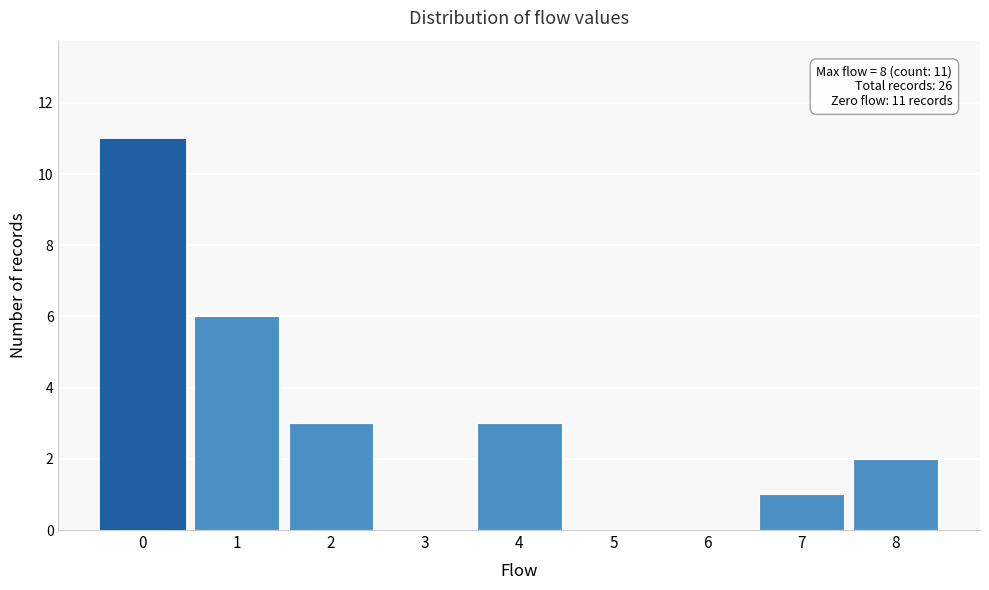

Over which range of the x-axis is the bar tallest?

-0.5 to 0.5